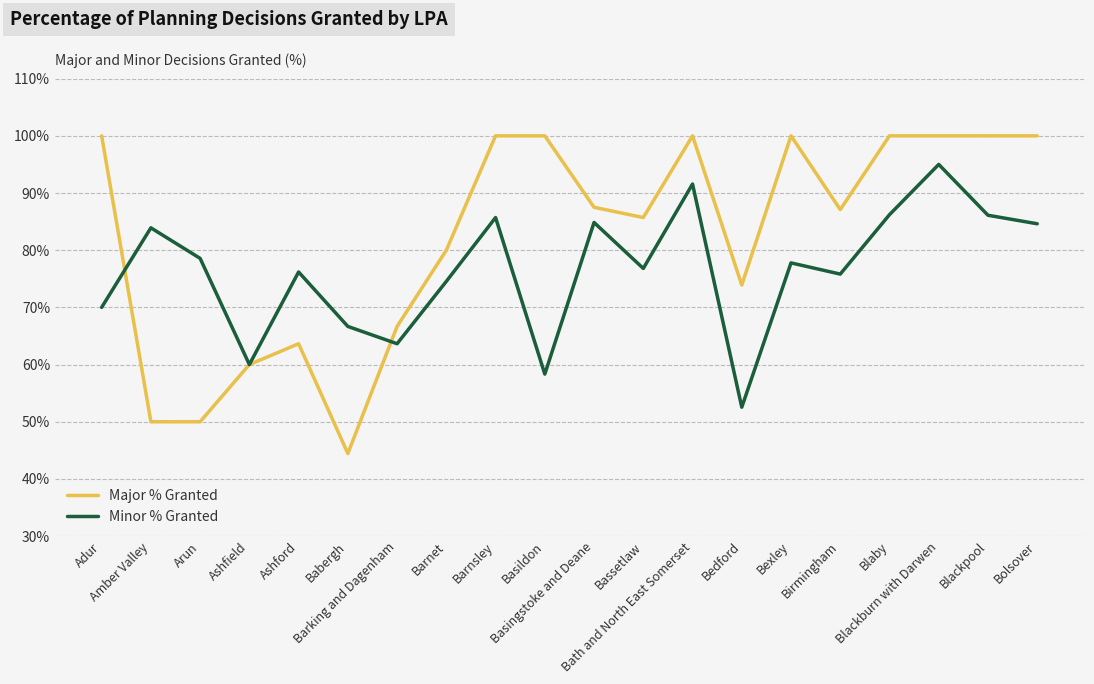

What is the maximum value shown in the chart?

100.0